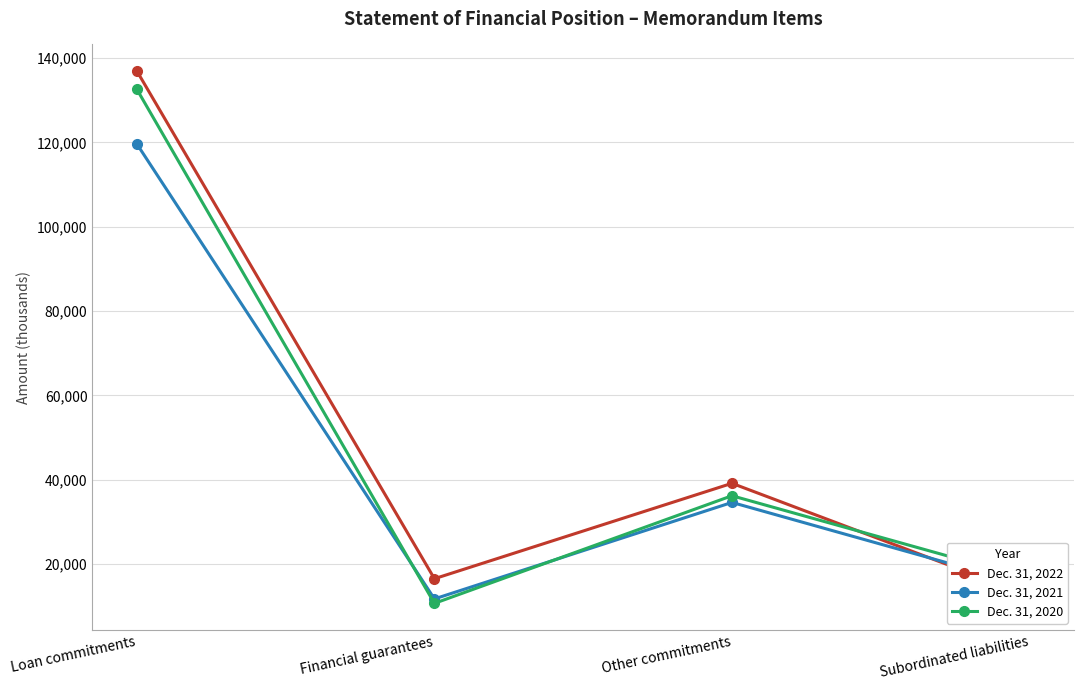

What is the minimum value shown in the chart?

10665